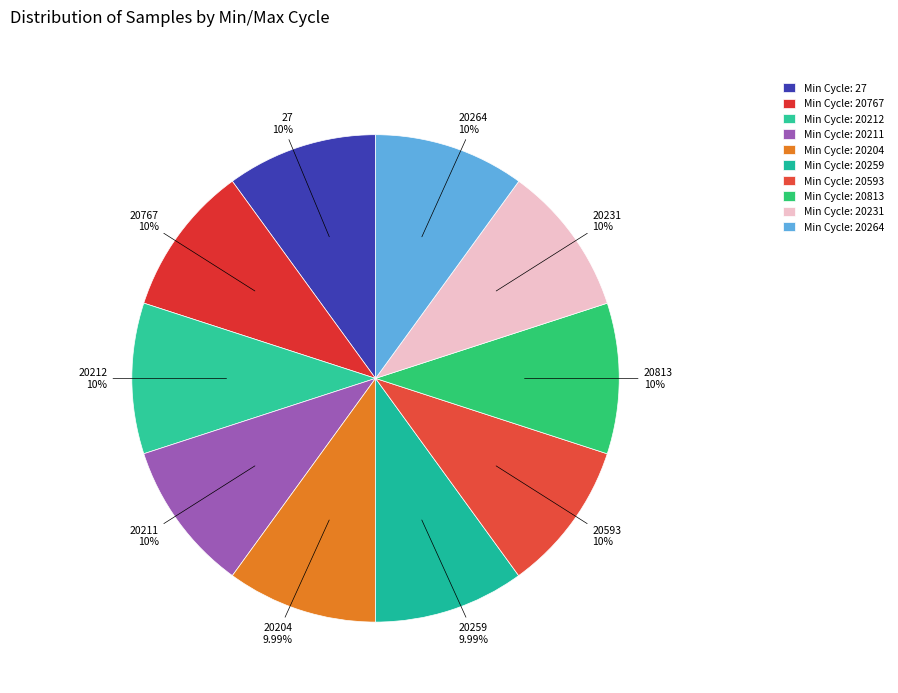

To the nearest percent, what is the average slice percentage?

10%